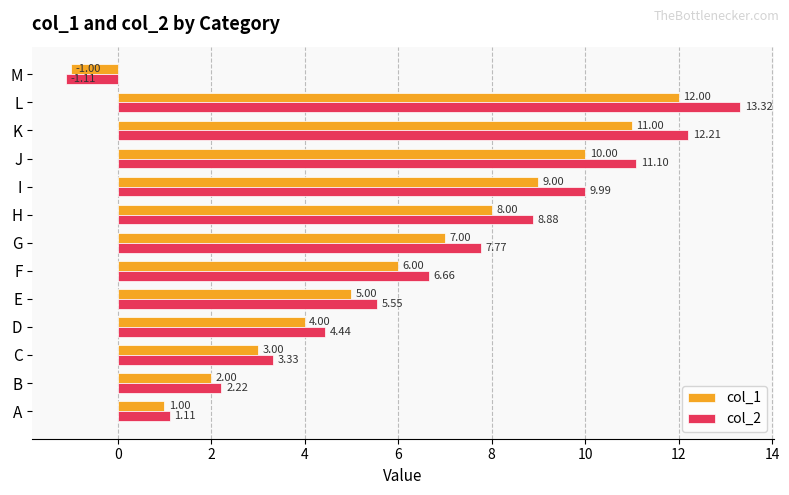

What is the average value of the col_1 series?

5.9